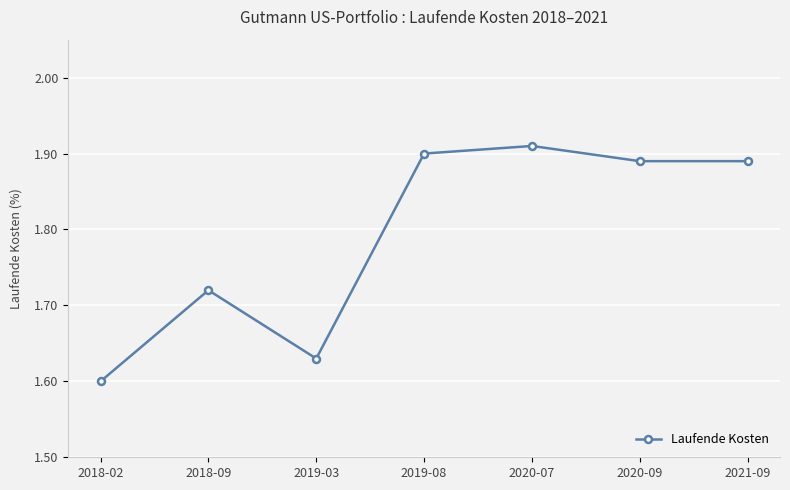

Which label corresponds to the smallest value in the chart?

2018-02